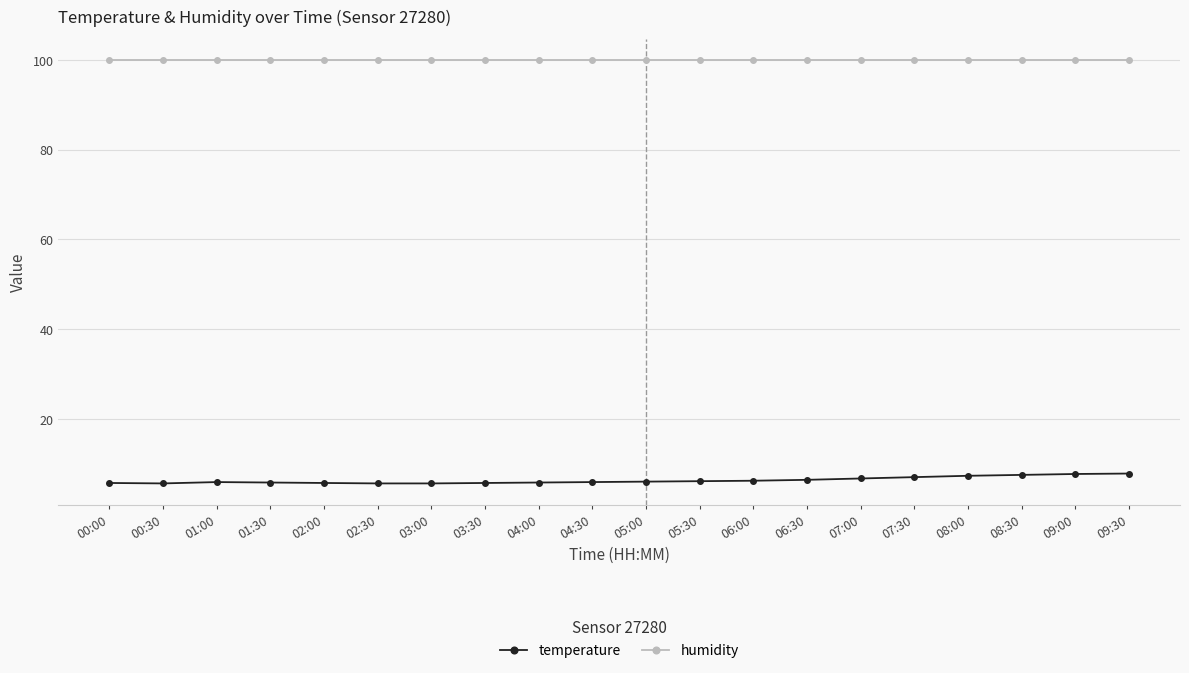

The humidity series shows 139.8 at 07:30. True or false?

False